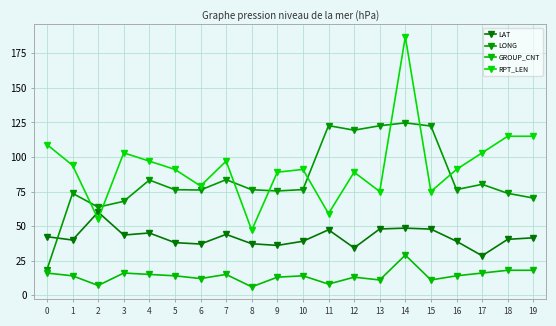

Between 7 and 13, which series saw the biggest shift?

LONG